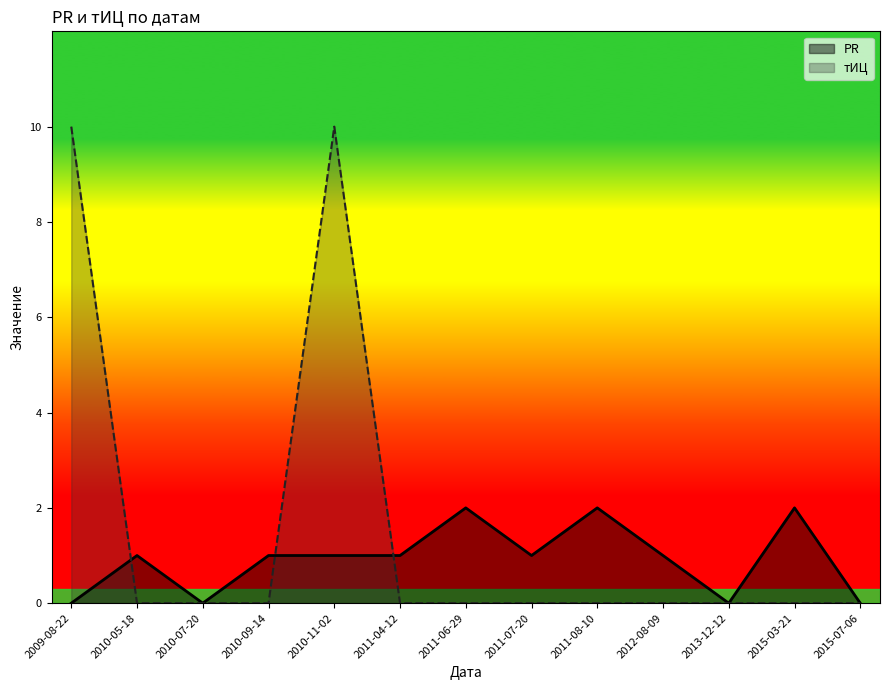

What are all the series names shown in the legend?

PR, тИЦ